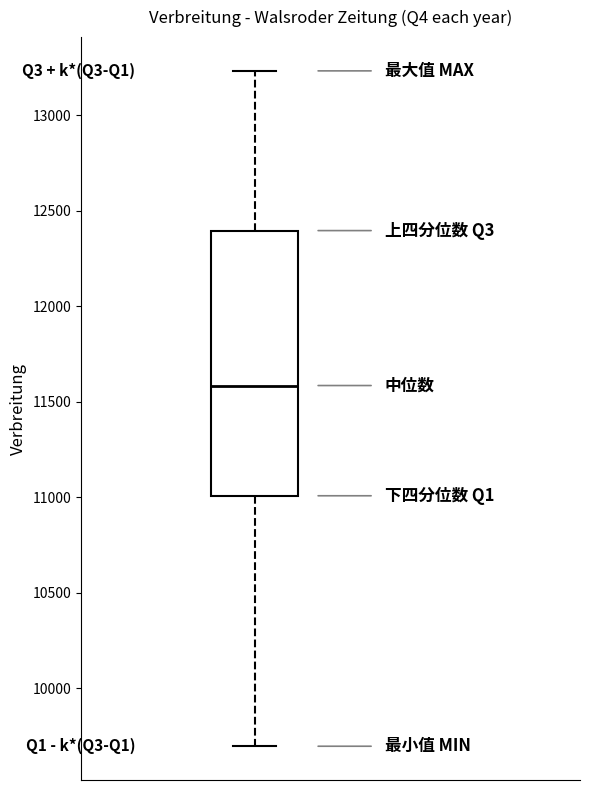

Where is the upper edge of the box on the y-axis? The values are not printed on the chart, so give them approximately, as read against the axis.

12400